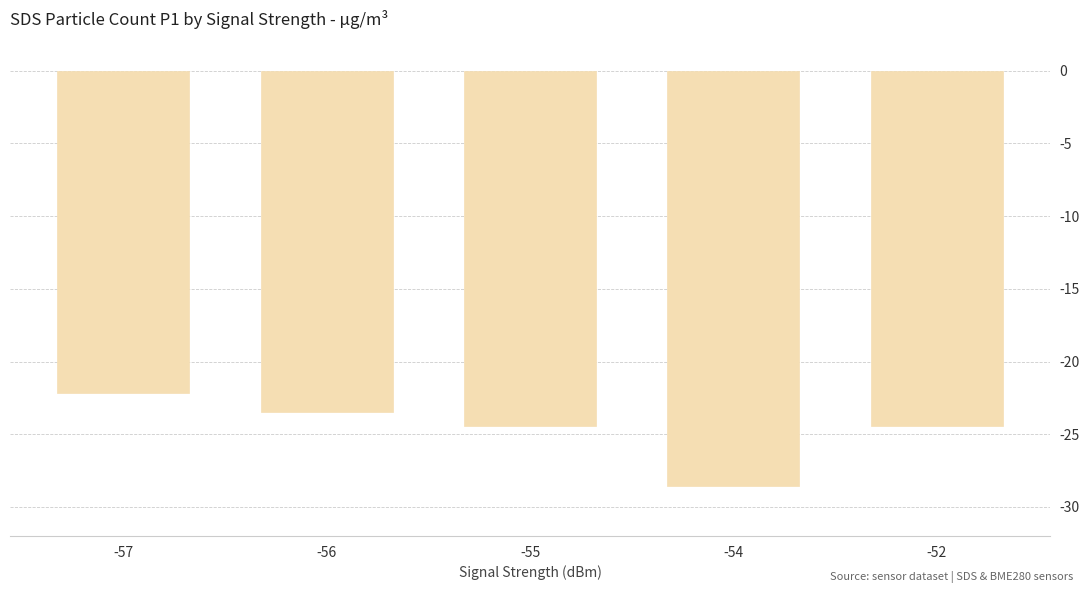

Read the value at -55.

-24.4